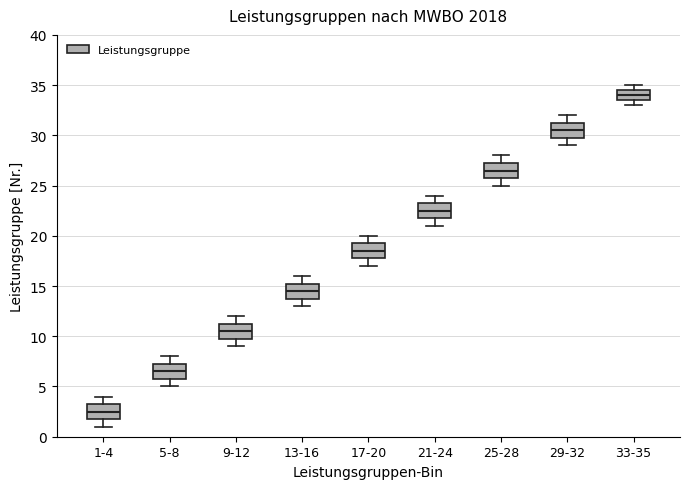

Where does the upper whisker of the box for 9-12 end on the y-axis? The values are not printed on the chart, so give them approximately, as read against the axis.

12.0